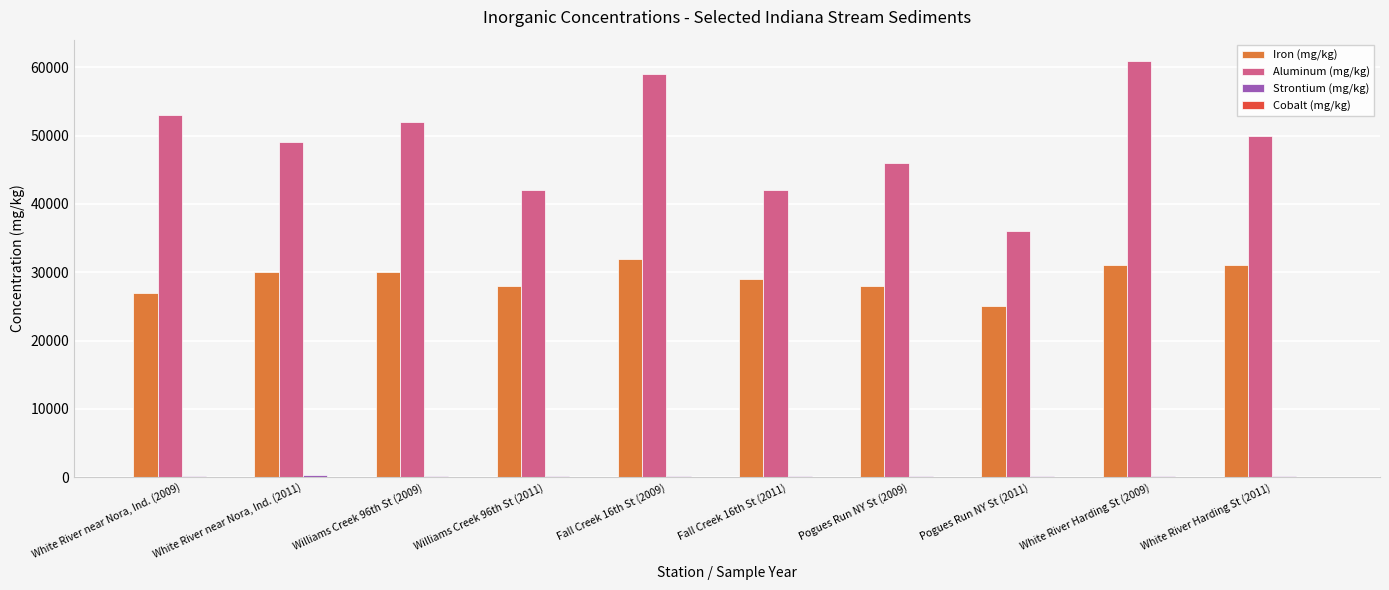

The value of Aluminum (mg/kg) at White River Harding St (2011) is 50000. True or false?

True